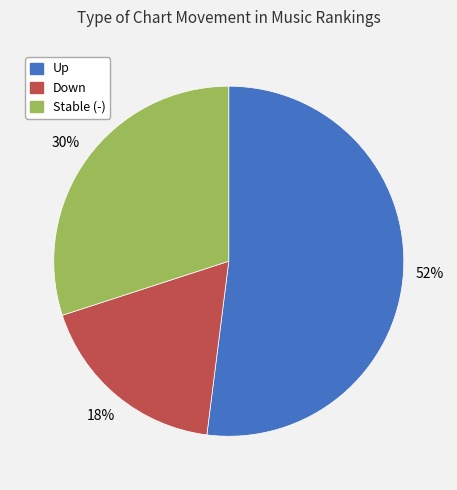

How many segments does this pie chart have?

3